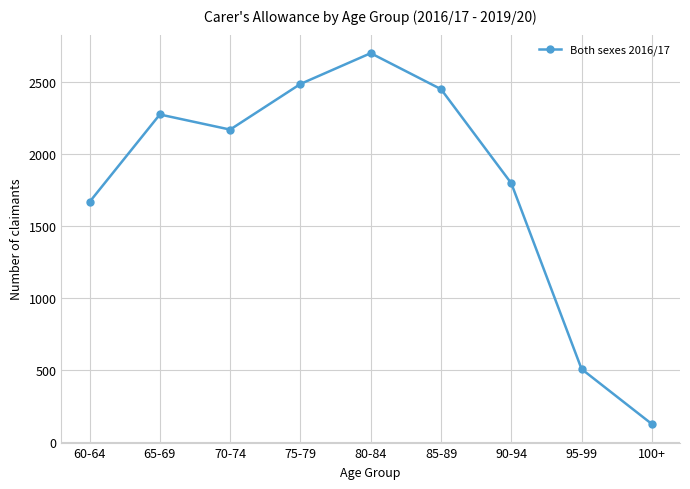

Which category has the highest value across all series?

80-84